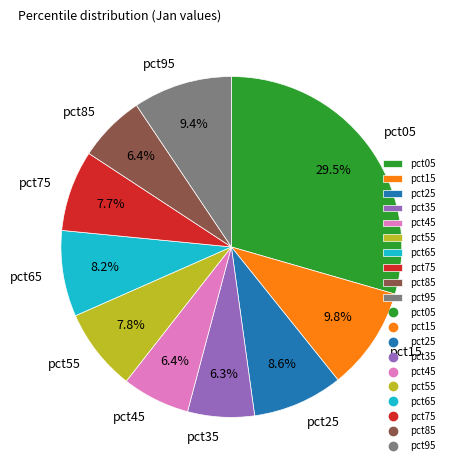

Which has a higher value, pct75 or pct45?

pct75